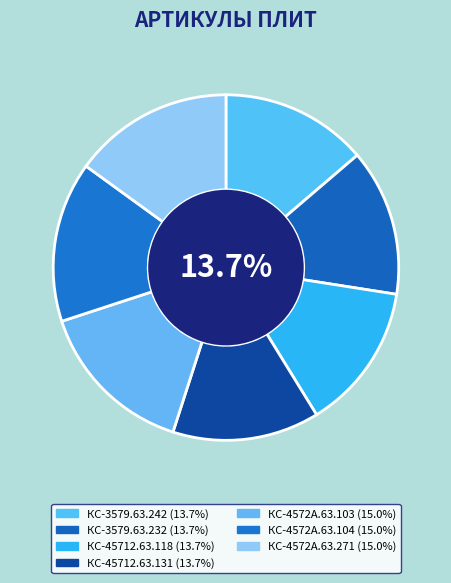

What percentage is the КС-3579.63.242 slice, to the nearest percent?

14%